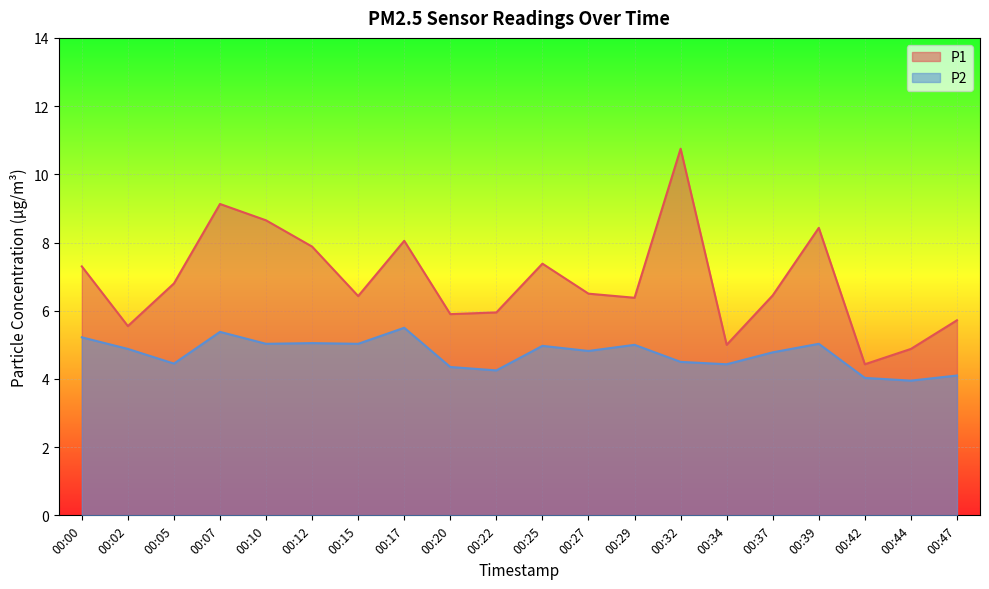

How many series are shown in this chart?

2